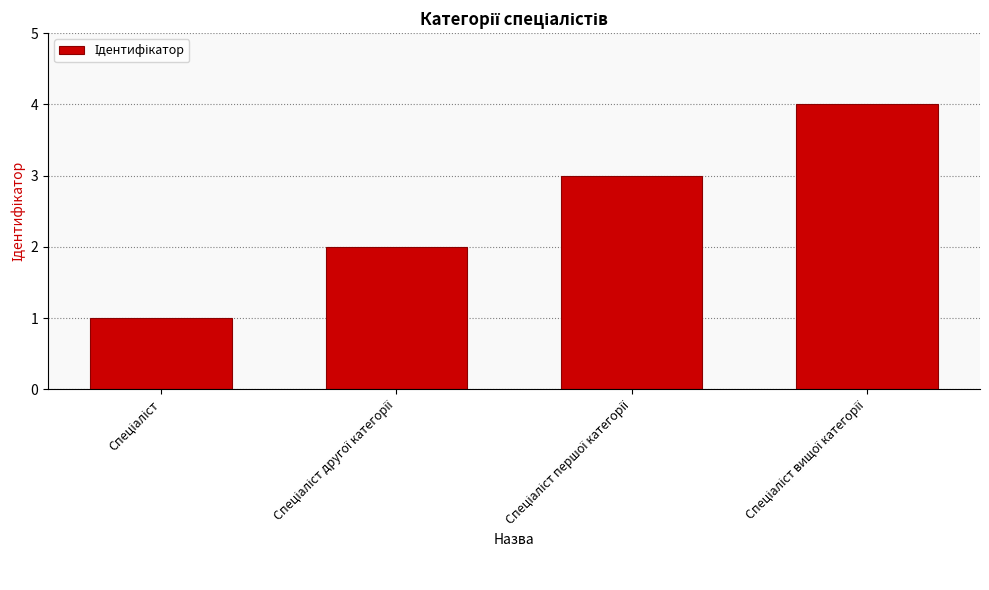

How many values are below 3?

2